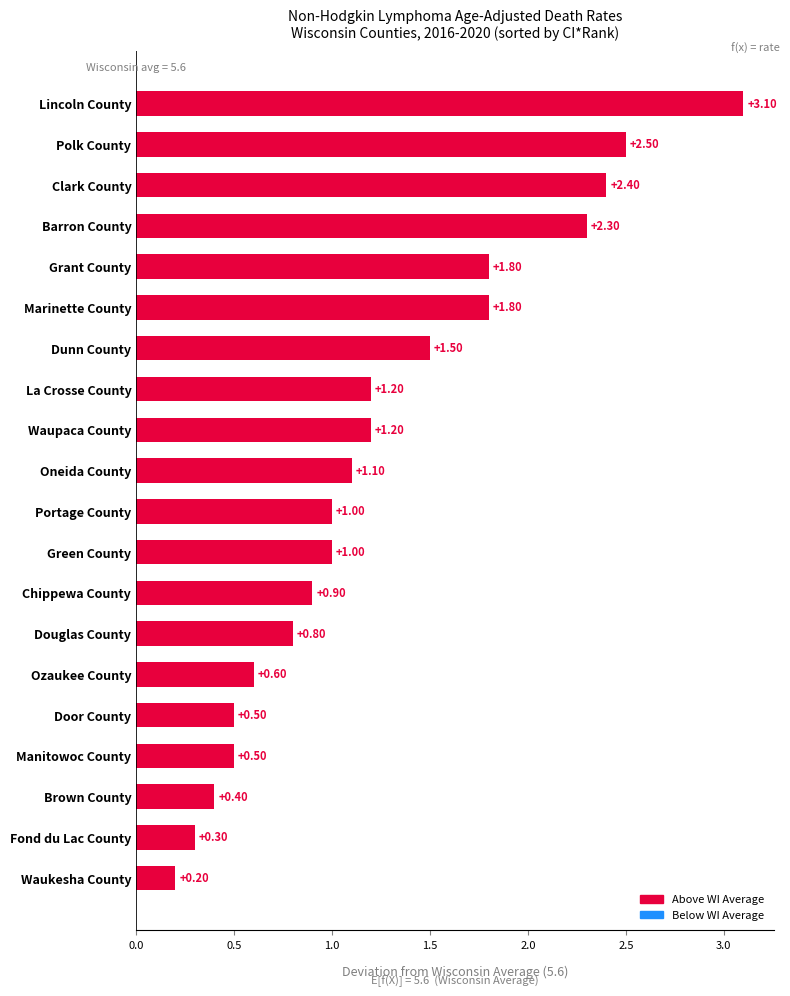

What is the label of the 13th bar from the bottom?

La Crosse County